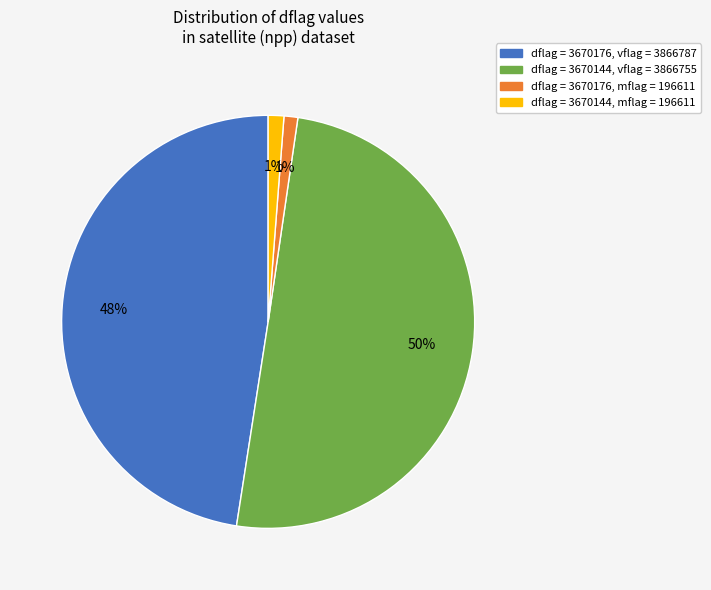

Combined, do dflag = 3670144, vflag = 3866755 and dflag = 3670176, mflag = 196611 account for over 50%?

Yes